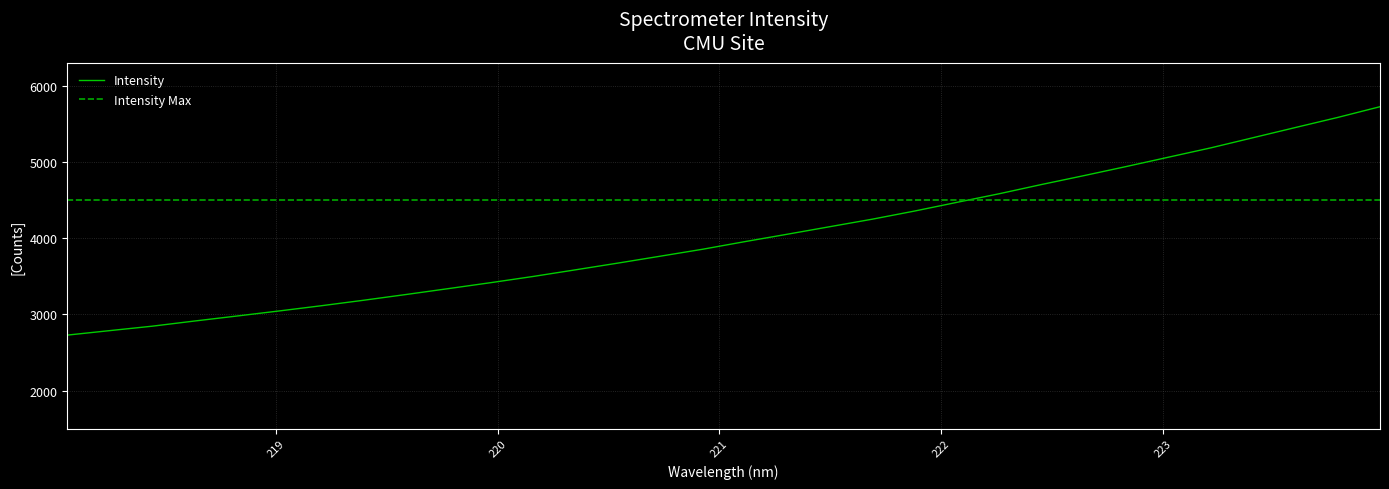

Reading left to right, what are all the values shown in this chart?

2728.2	2786.9	2845.0	2912.9	2978.5	3045.4	3114.1	3186.4	3261.7	3339.2	3417.3	3498.8	3585.9	3674.1	3764.6	3855.9	3956.2	4053.1	4151.6	4249.8	4356.9	4471.0	4584.0	4705.2	4821.6	4941.0	5063.9	5186.3	5319.9	5453.3	5585.6	5726.5